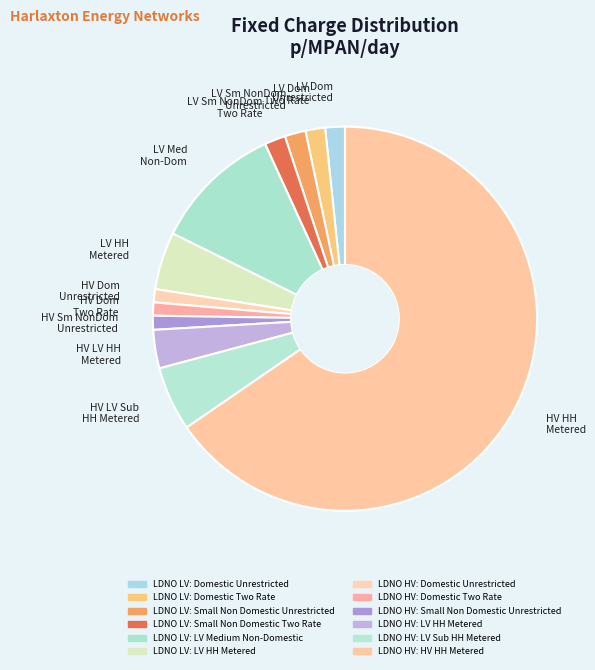

Approximately how many times larger is the value at HV Dom Unrestricted compared to HV Dom Two Rate?

1.0